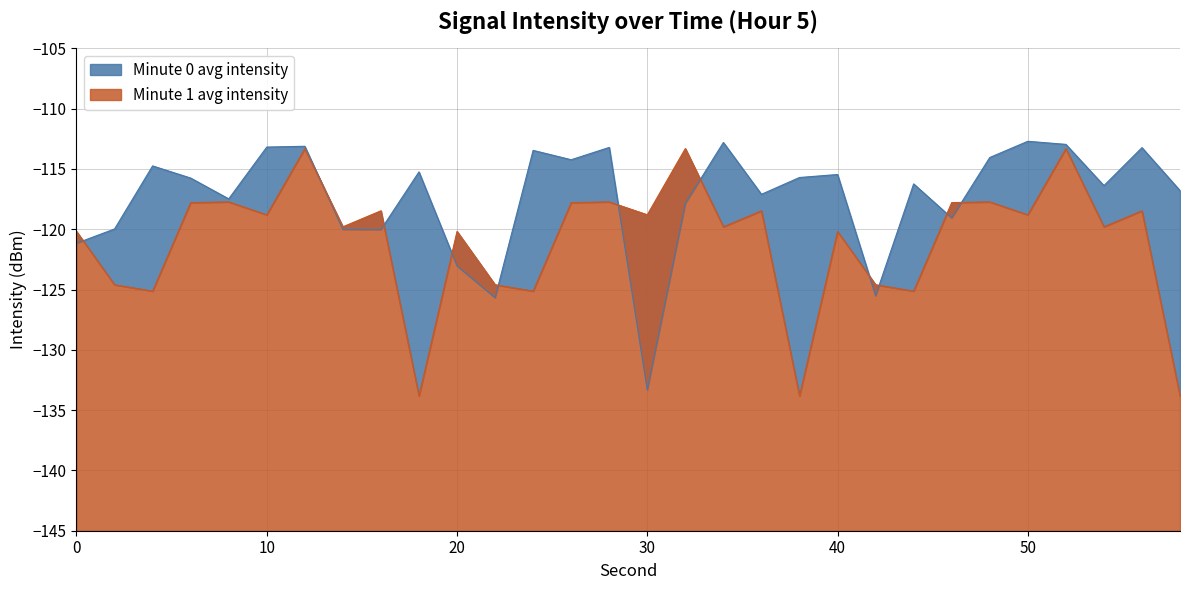

Where does the Minute 1 avg intensity series first go above -118?

6